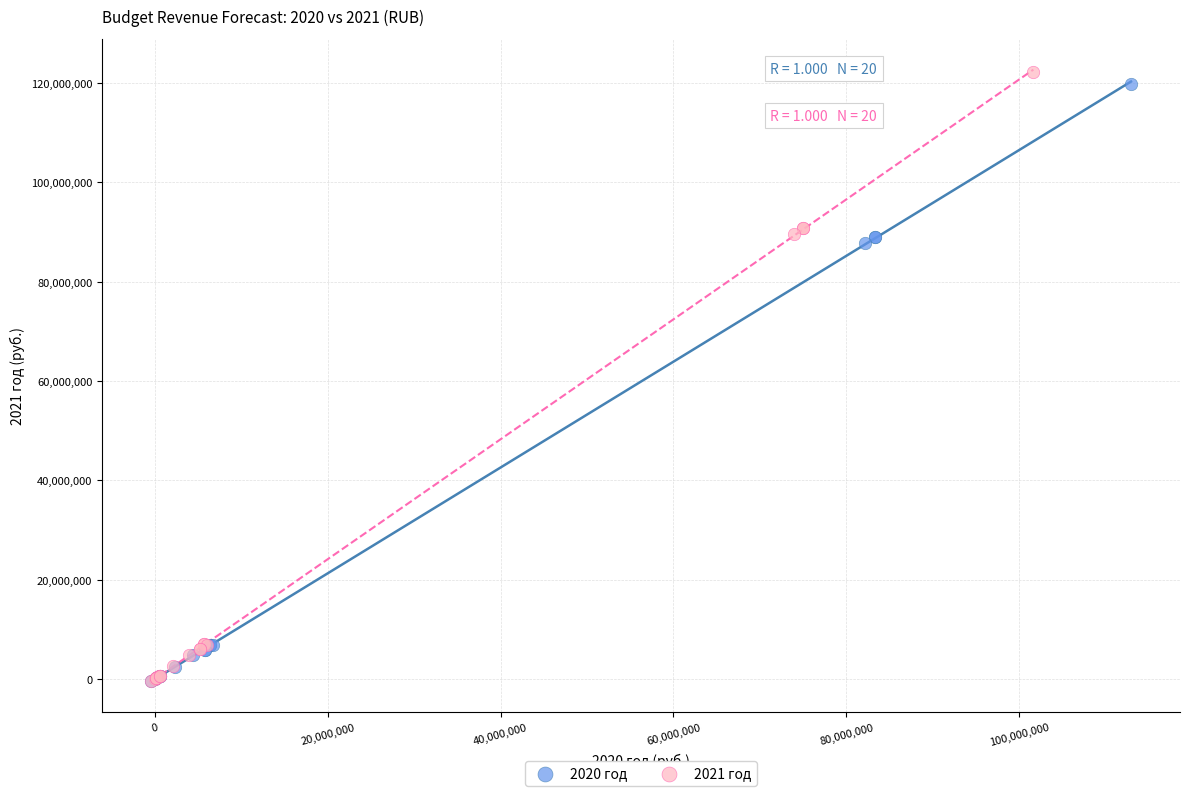

Which series has the widest spread of Y values?

2021 год